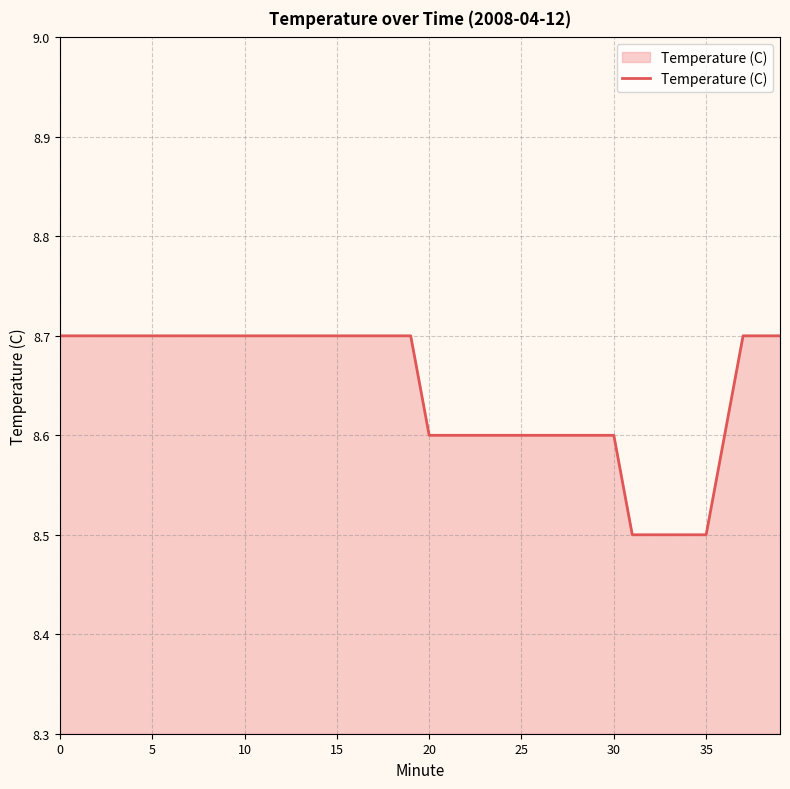

What is the smallest value displayed?

8.5